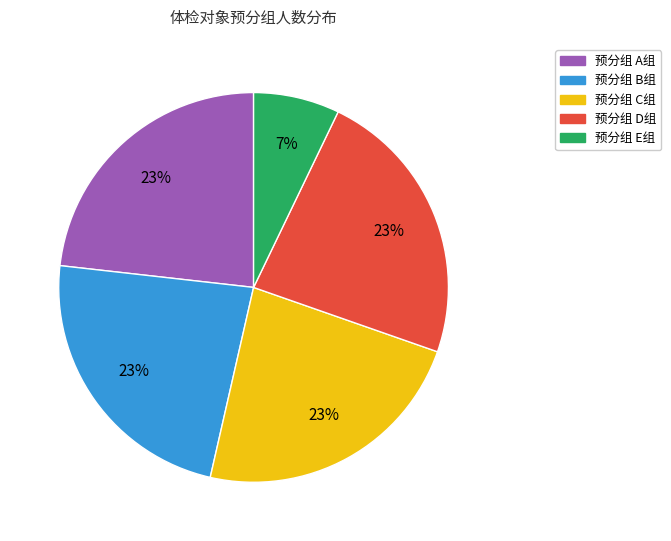

To the nearest percent, what is the average slice percentage?

20%